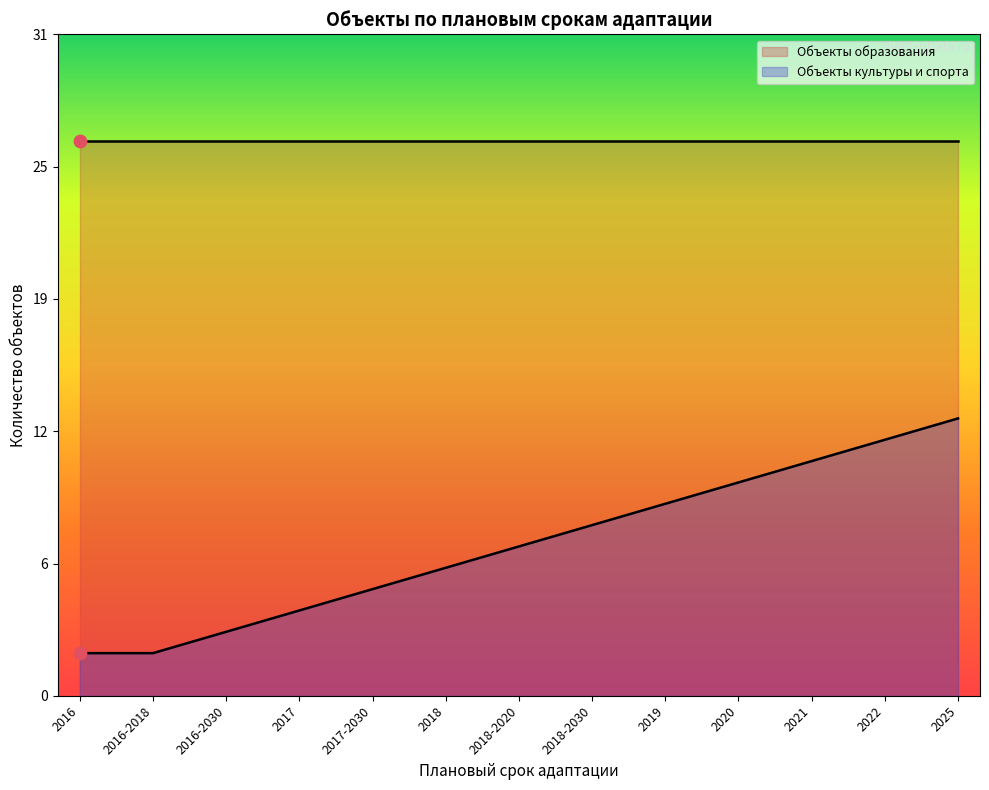

Between 2021 and 2019, which is larger?

2021